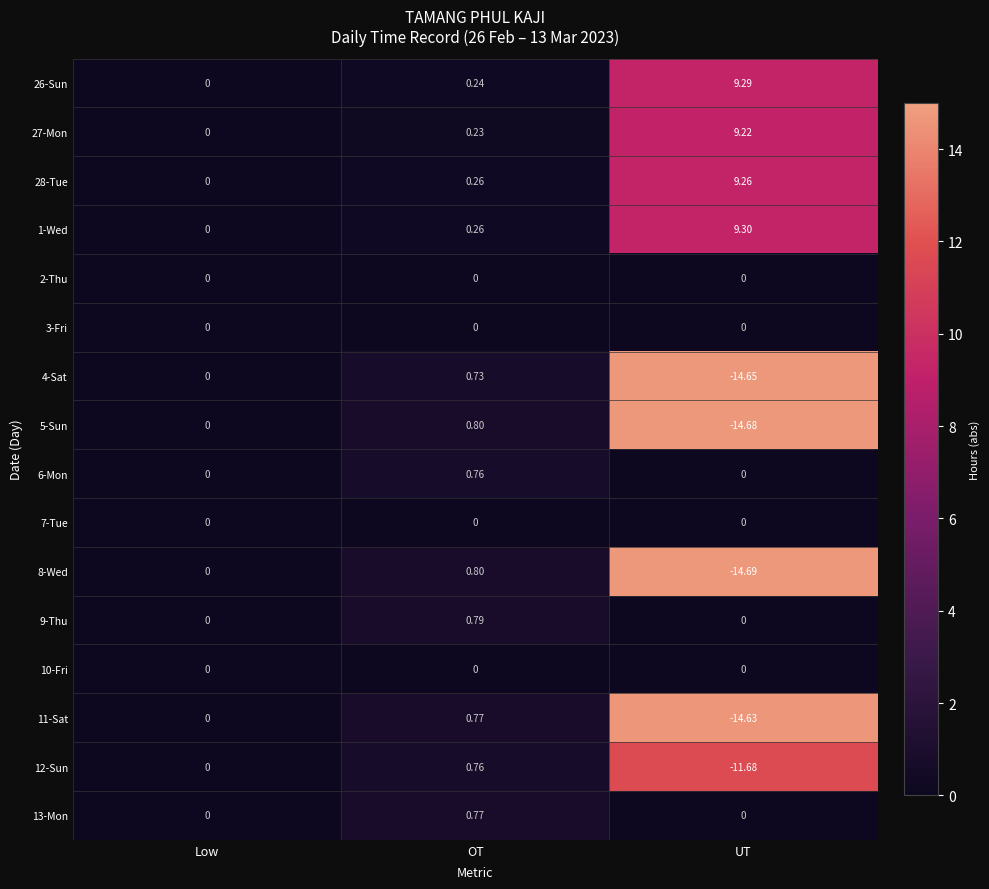

Where is 4-Sat nearest to the value -6?

Low